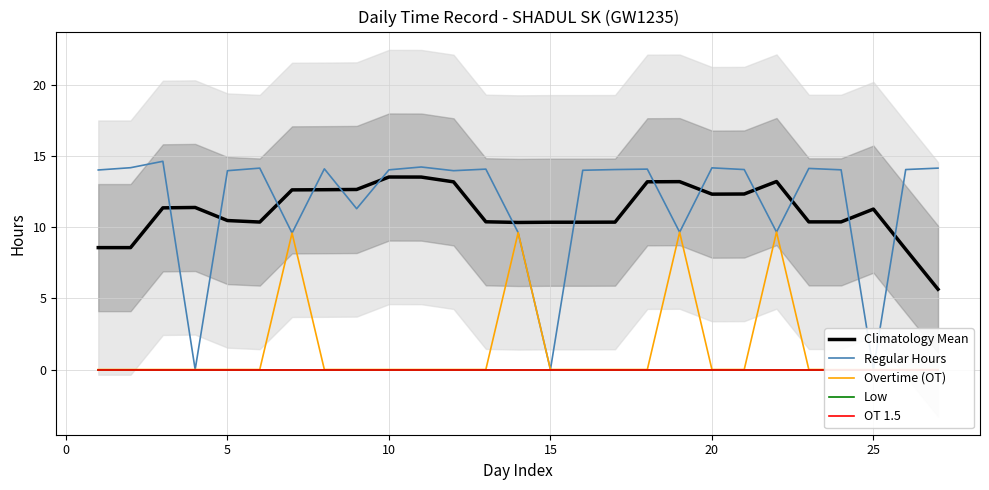

Is it true that Climatology Mean equals 3.4 at 15?

False